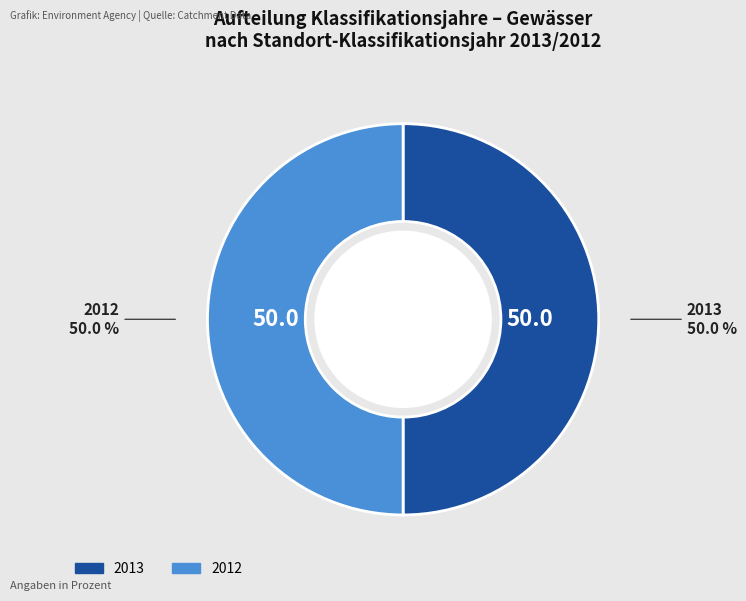

What percentage is the 2013 slice, to the nearest percent?

50%